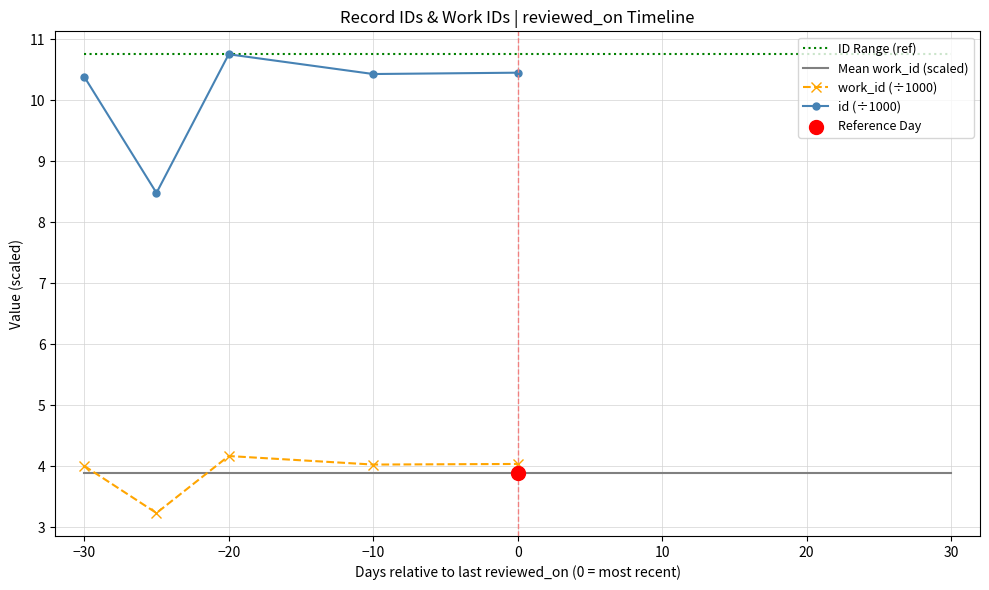

Which series contains the lowest Y value?

work_id